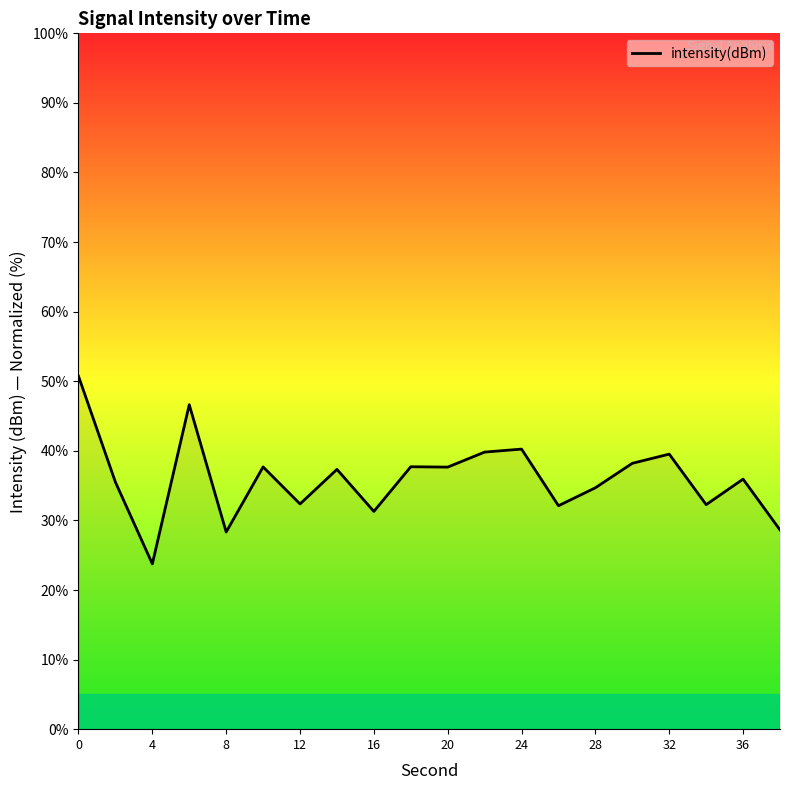

What is the sum of all values?

720.4